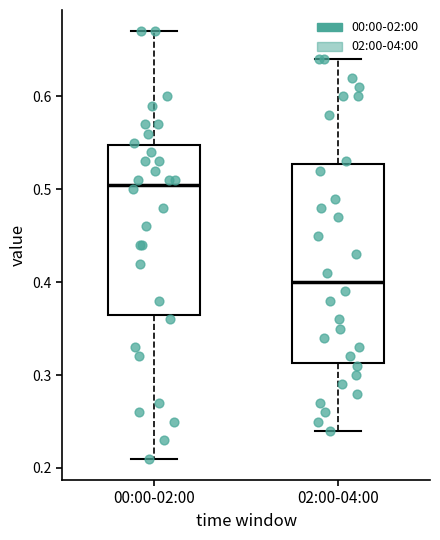

Comparing the boxes themselves (not the whiskers), which one is the tallest?

02:00-04:00